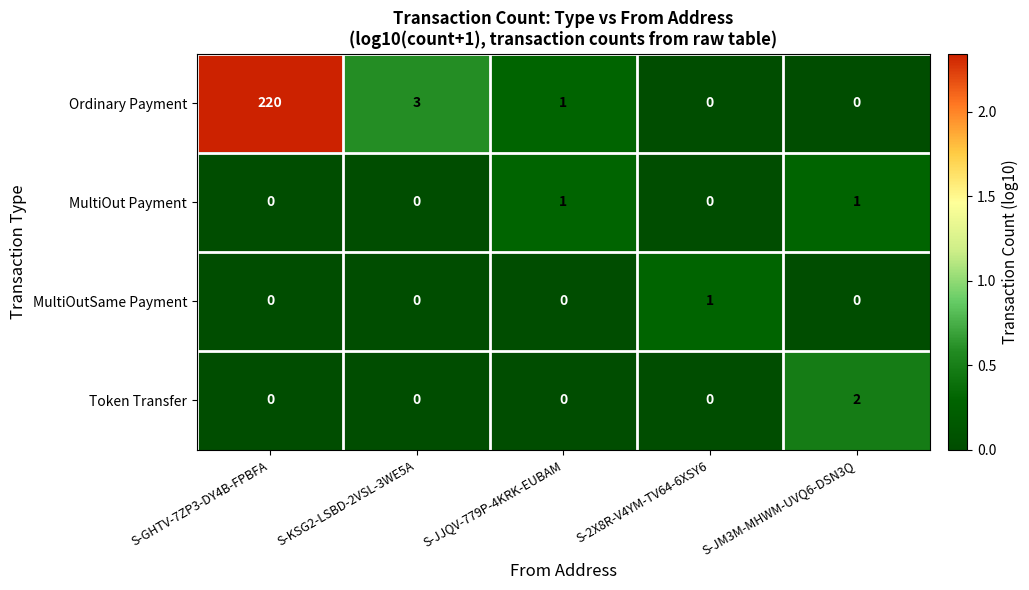

Is it true that MultiOutSame Payment equals 1 at S-2X8R-V4YM-TV64-6XSY6?

True